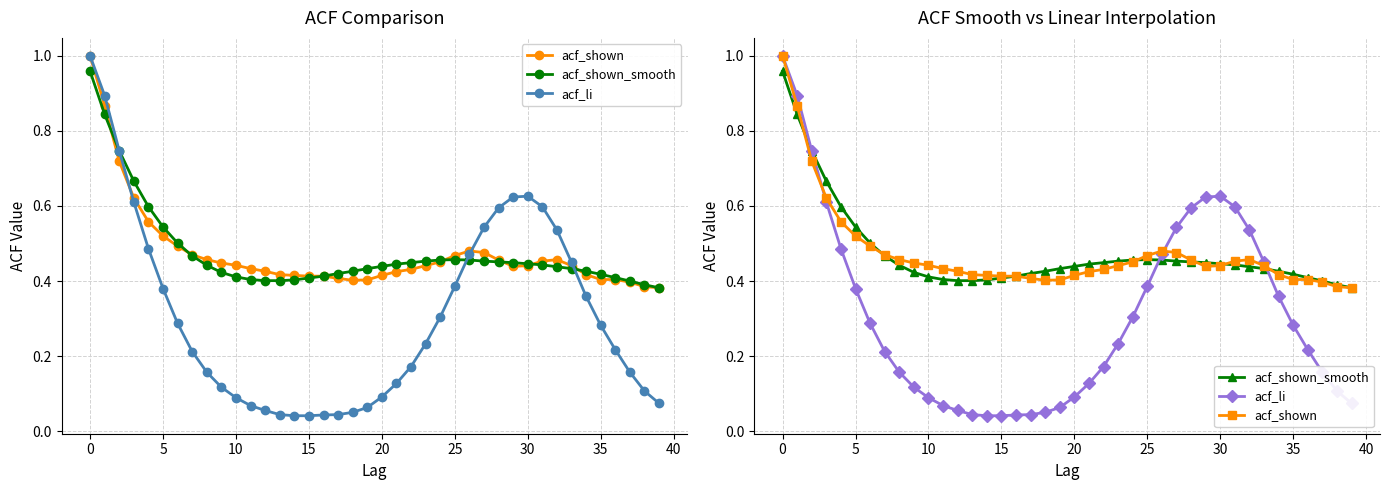

Which series ends up on top after the final intersection of acf_shown and acf_li?

acf_shown